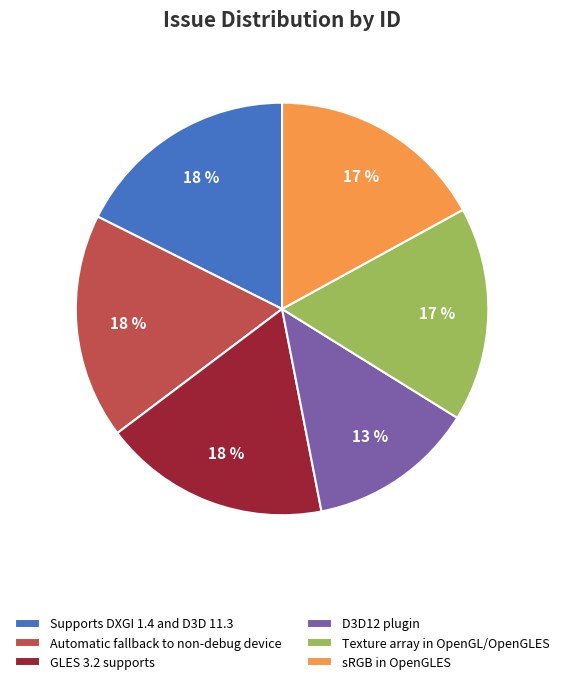

To the nearest percent, what is the difference between the largest and smallest slice percentages?

5%